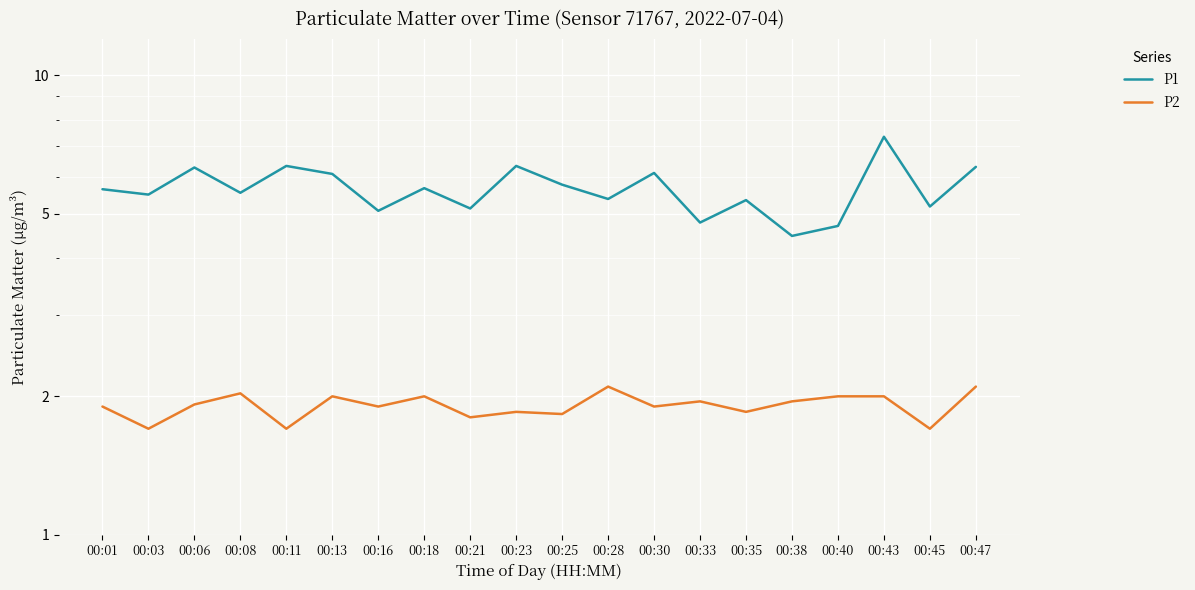

At which label is P1 closest to 5?

00:16